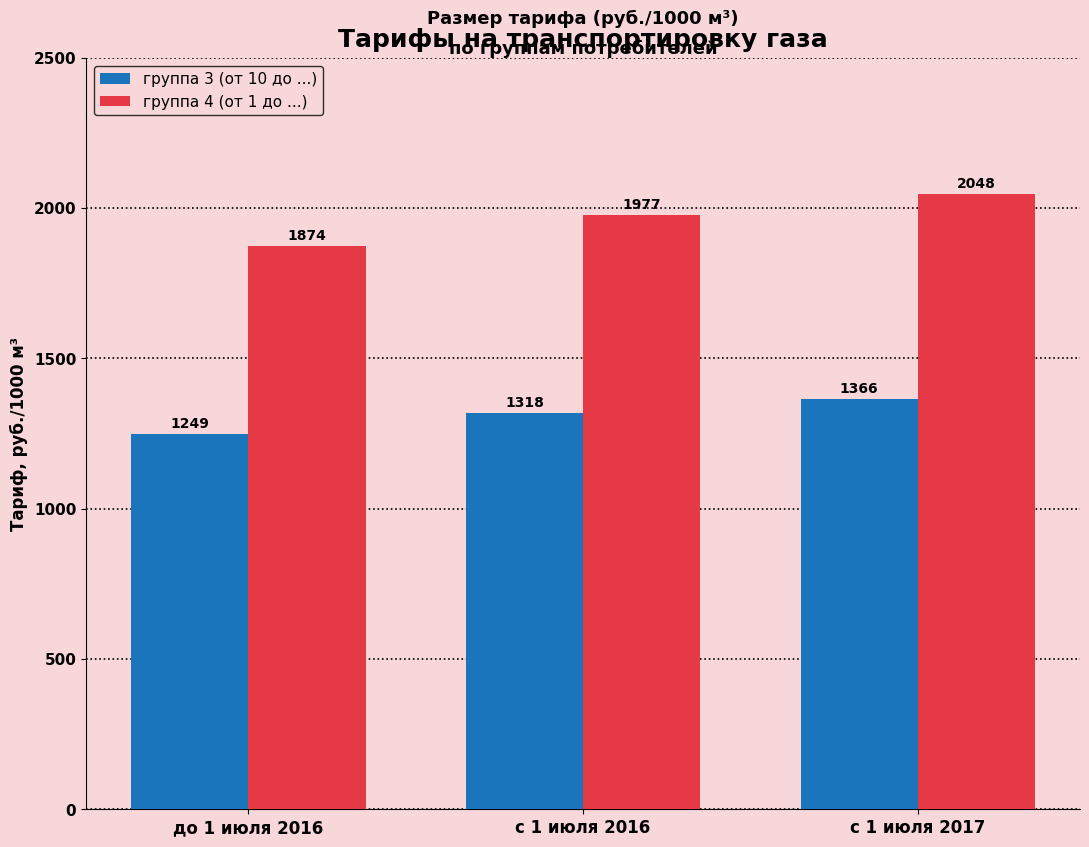

List the series in order of their overall mean, highest first.

группа 4 (от 1 до ...), группа 3 (от 10 до ...)